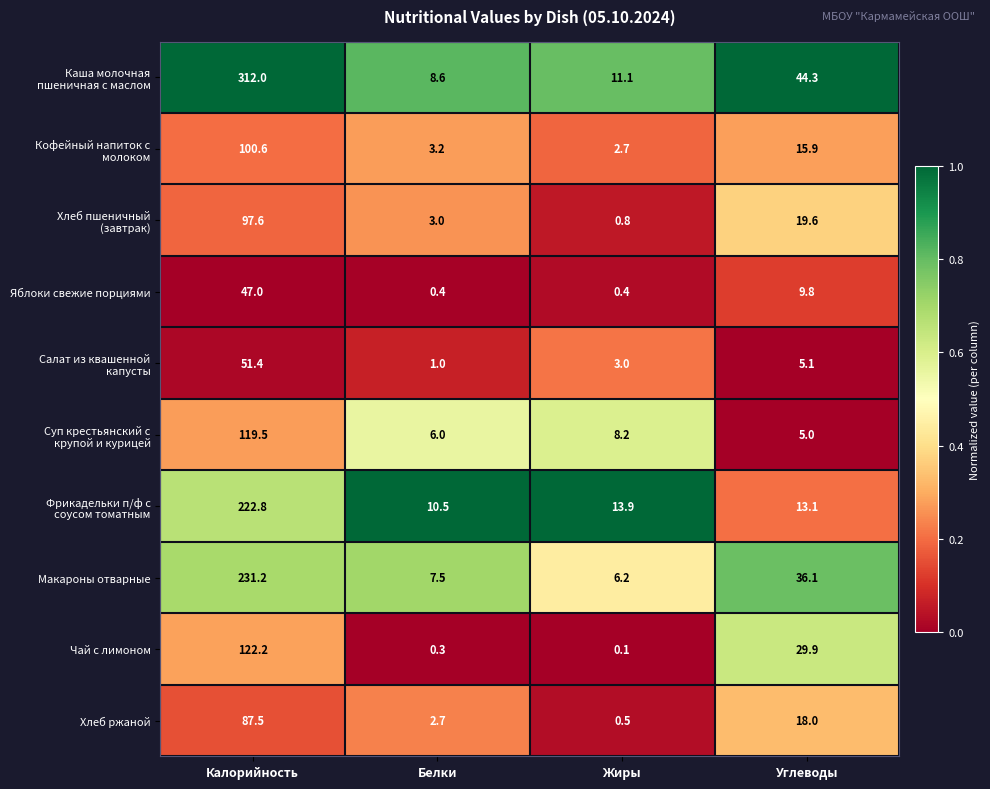

At which category is the sum across all series the highest?

Калорийность